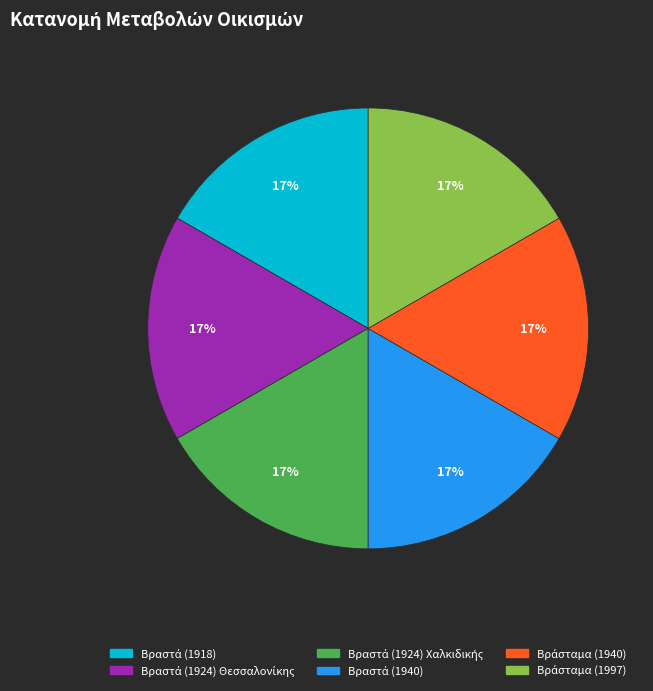

How many segments does this pie chart have?

6